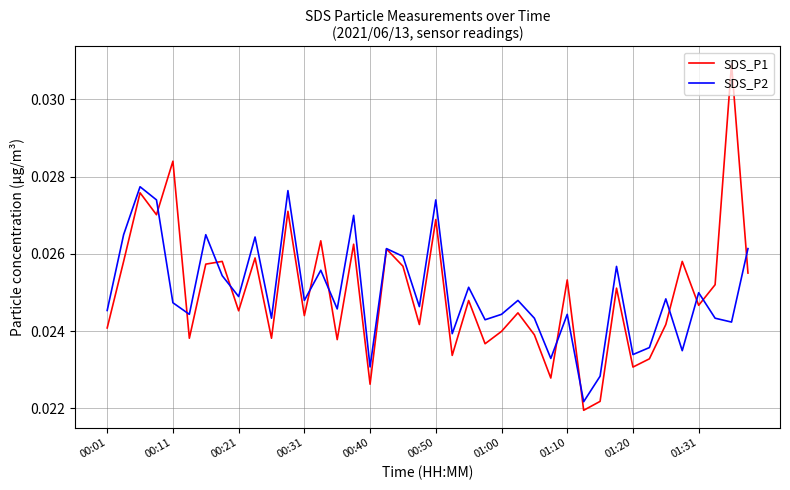

Rank the series by their maximum value, from highest to lowest.

SDS_P1, SDS_P2